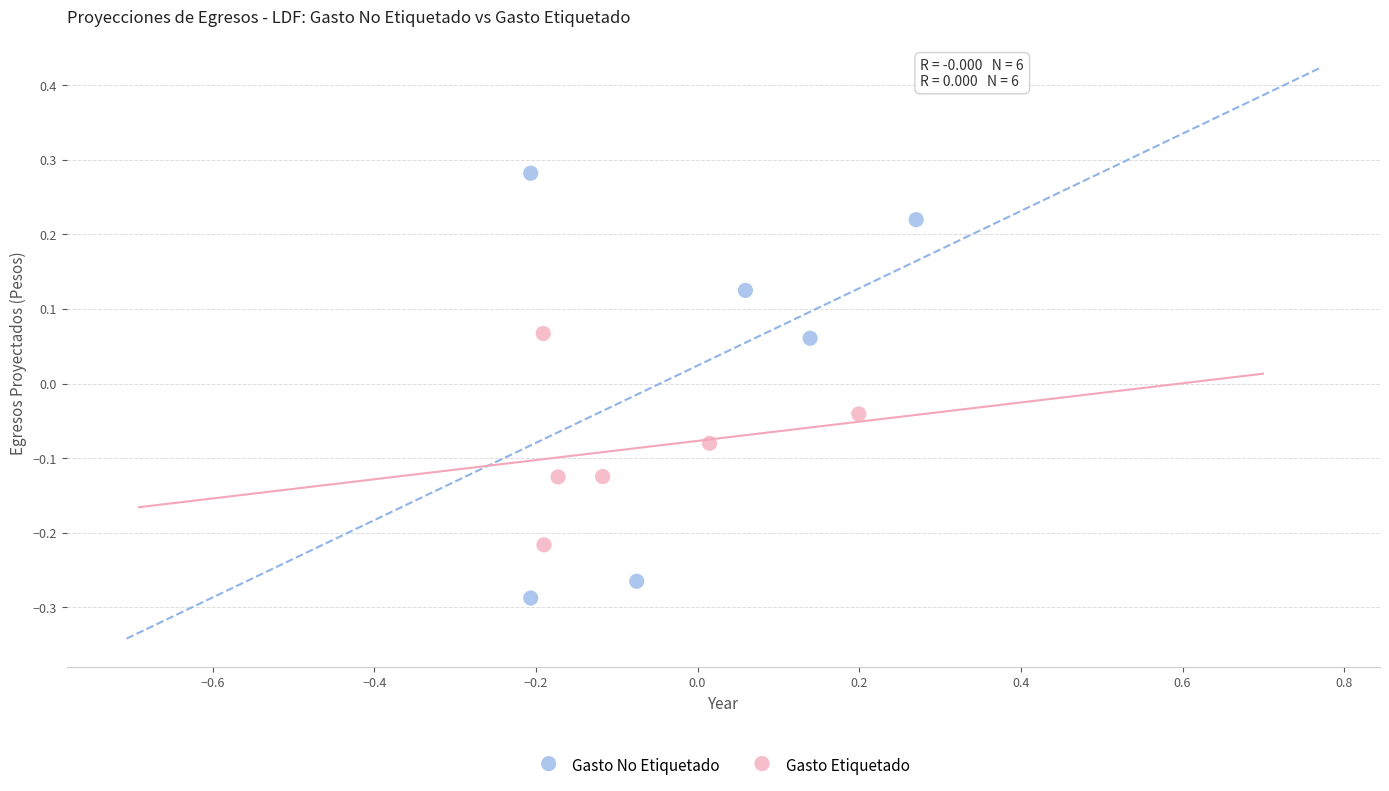

Which series reaches the minimum Y coordinate?

Gasto No Etiquetado